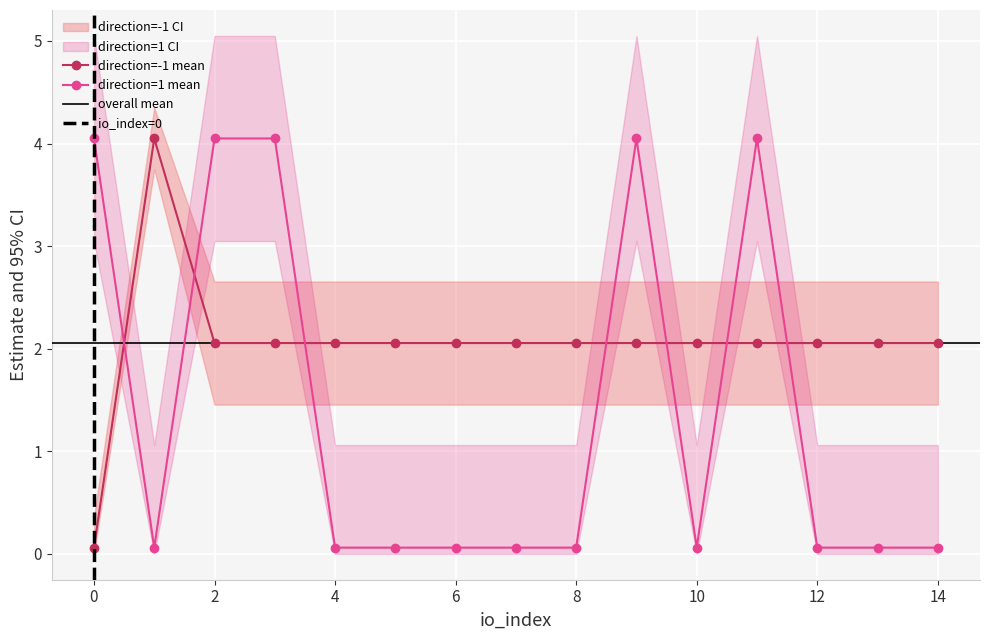

Does the chart display data point markers on the line(s)?

Yes